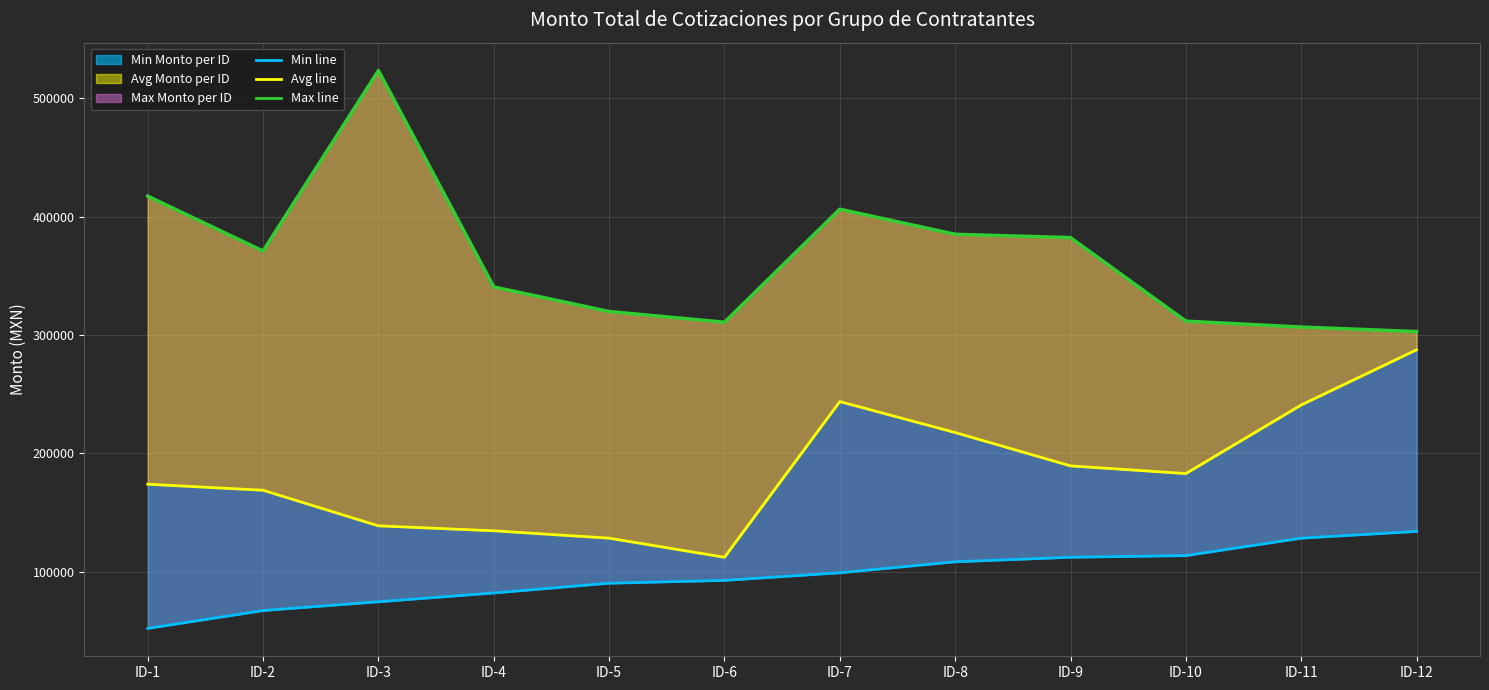

What is the sum of the Avg Monto values at ID-9 and ID-1?

363492.4